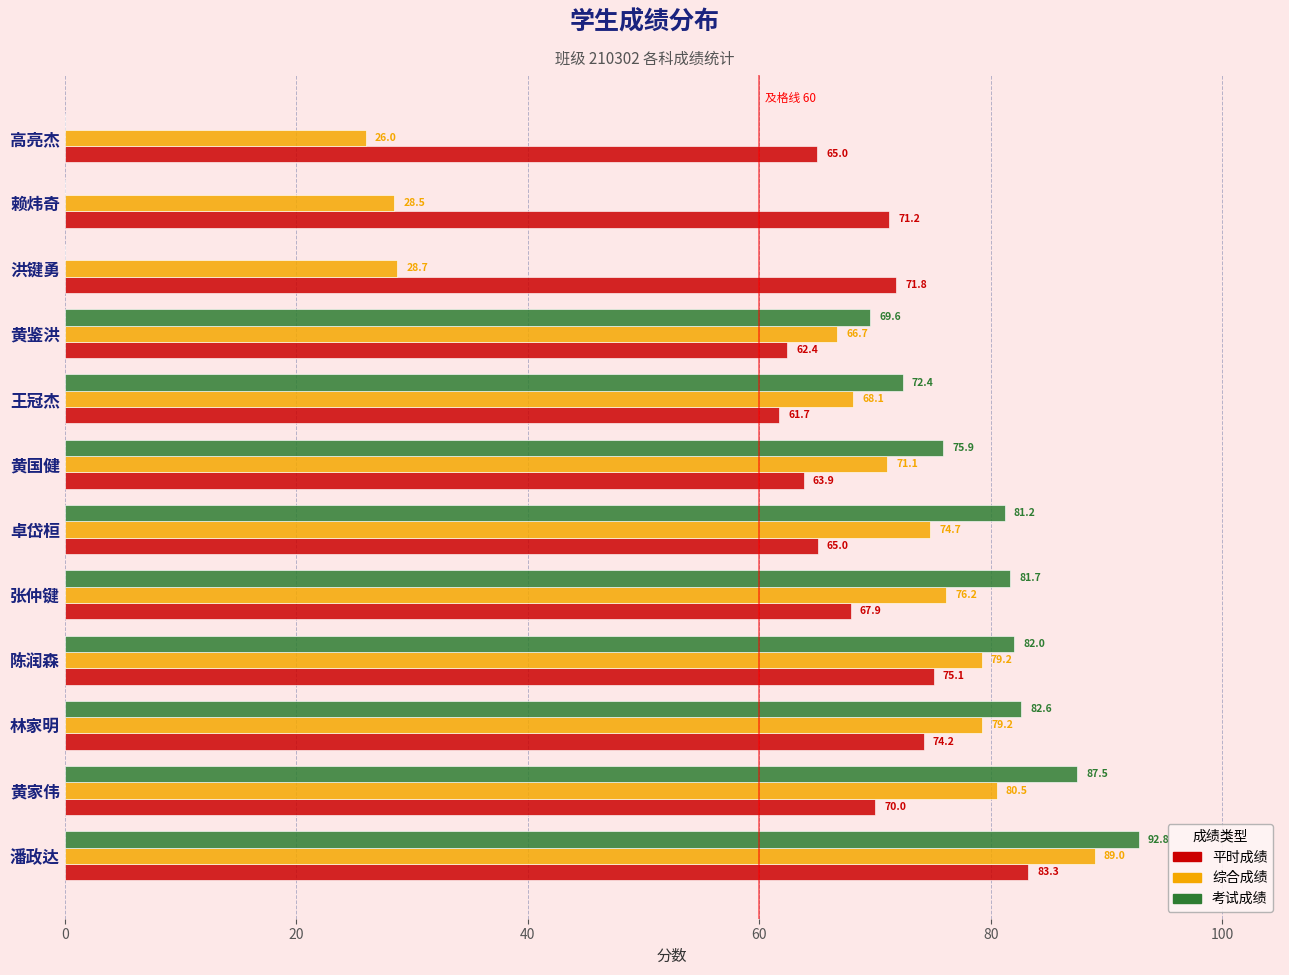

What is the greatest value displayed?

92.8